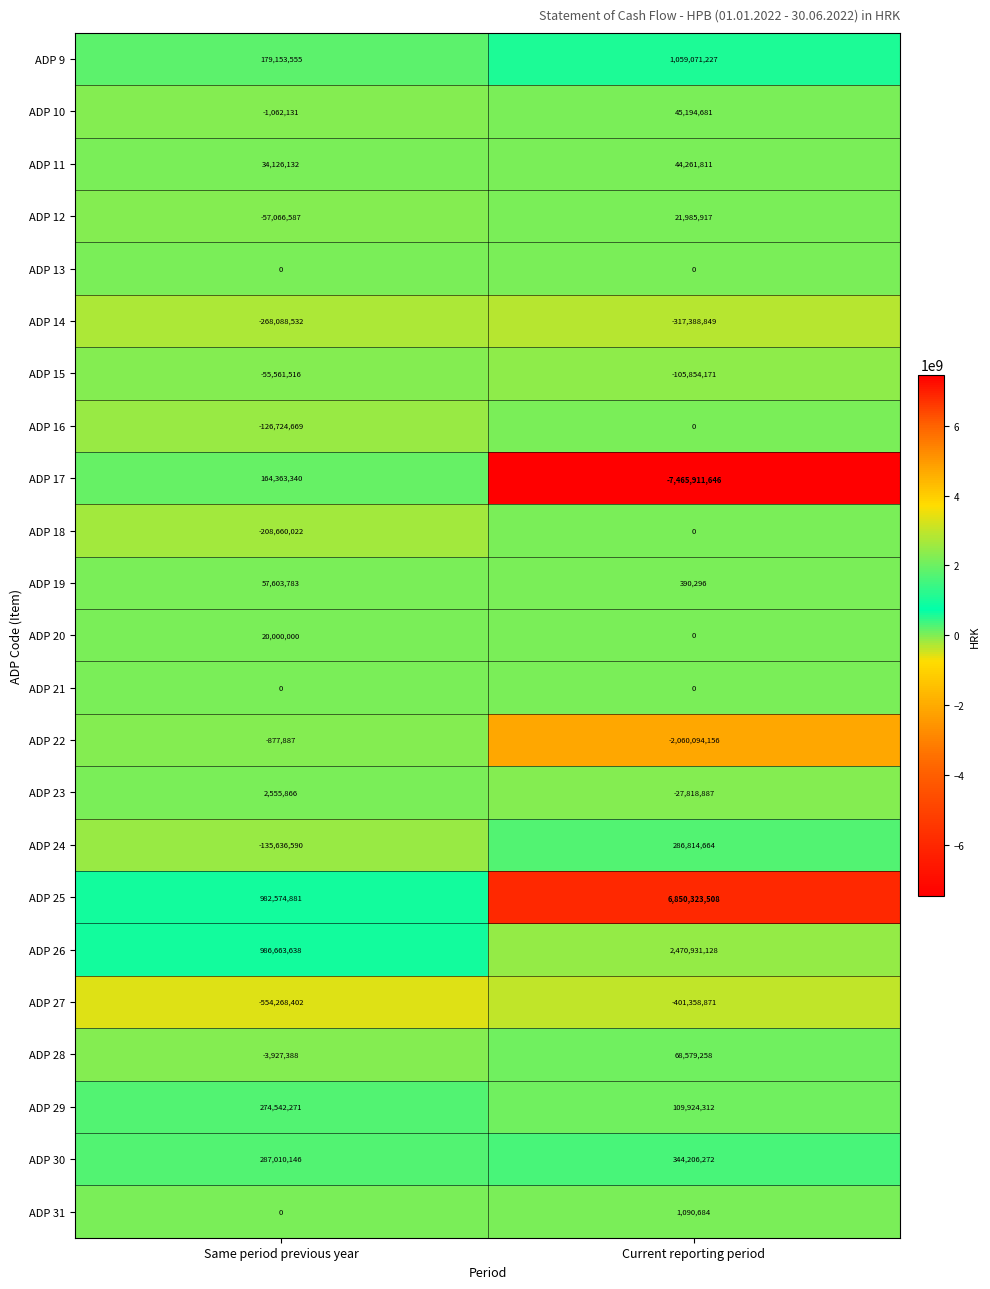

Which series has the largest total across all categories?

ADP 25